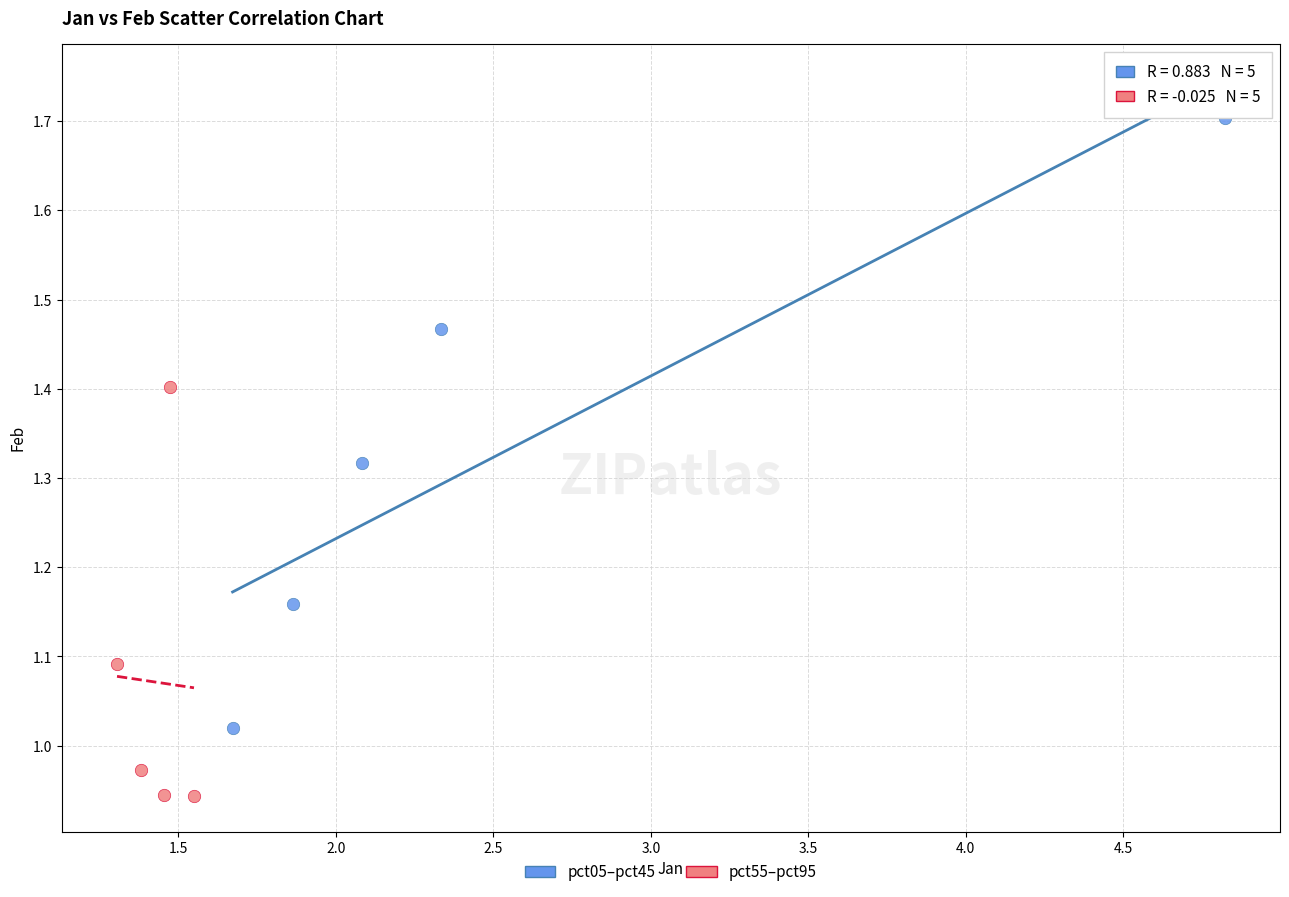

Which series has the largest Y range (max minus min)?

pct05–pct45